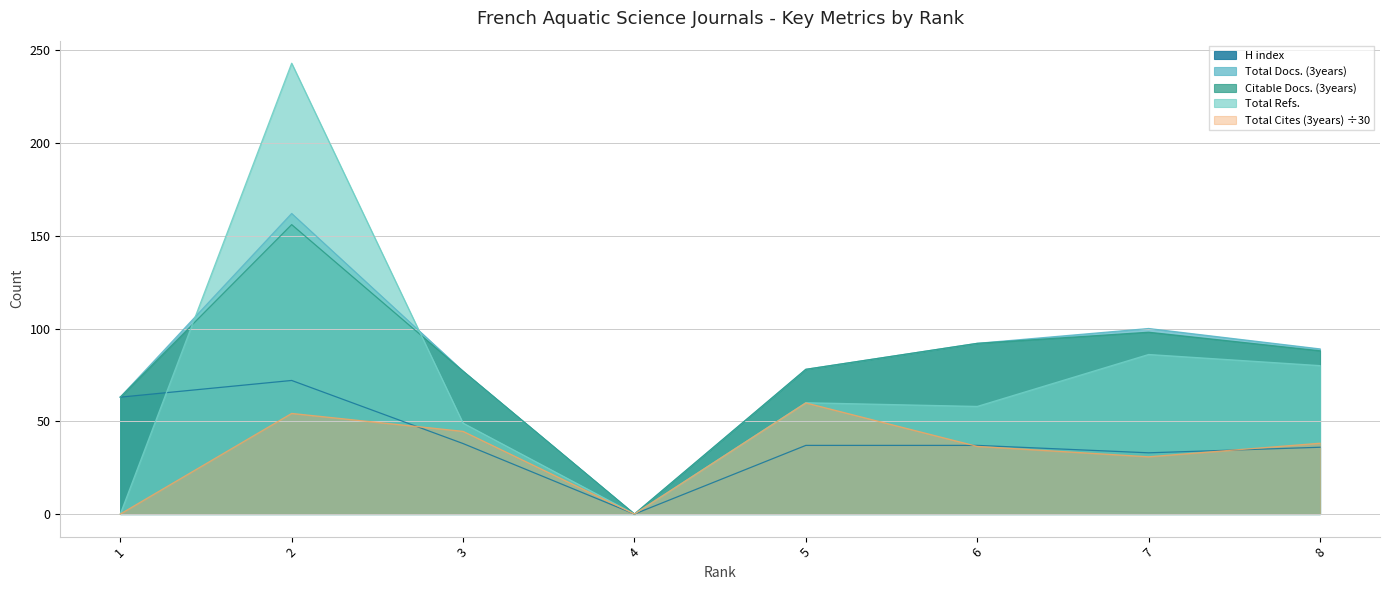

Between 8 and 5, which is larger?

5